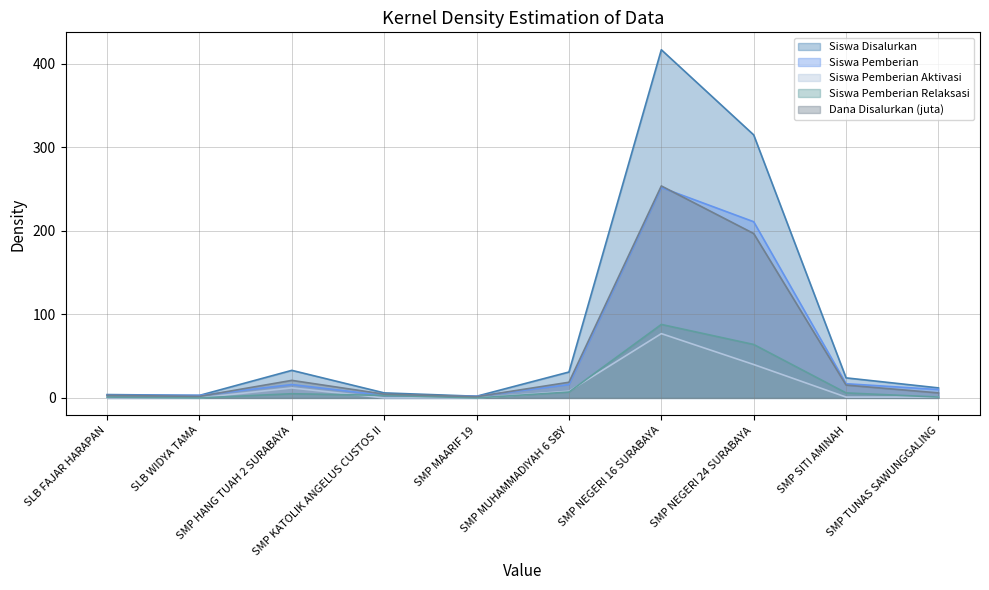

Is it true that Siswa Pemberian Aktivasi equals 1.5 at SMP SITI AMINAH?

False